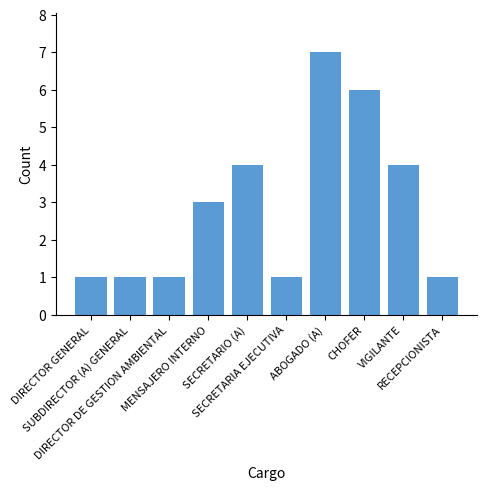

What is the difference between the maximum and minimum values?

6